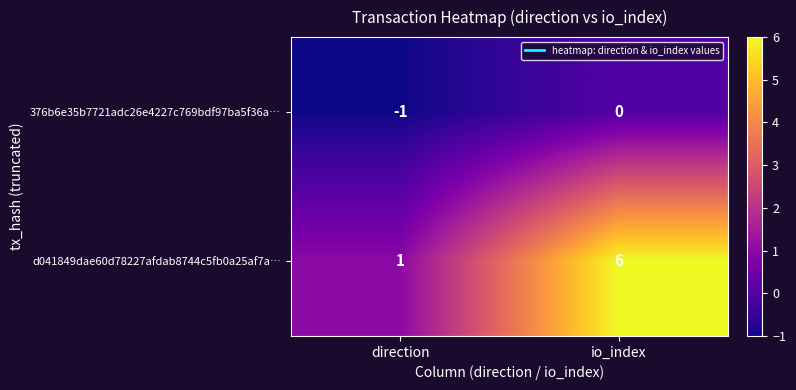

Which series has the largest total across all categories?

d041849dae60d78227afdab8744c5fb0a25af7a…